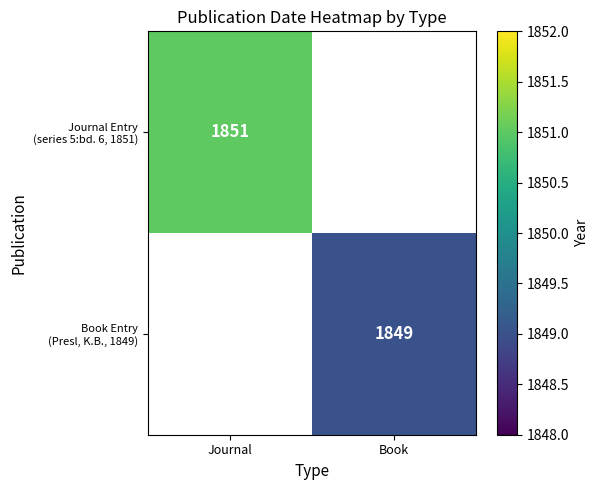

The value of Journal Entry (series 5:bd. 6, 1851) at Journal is 1851.0. True or false?

True